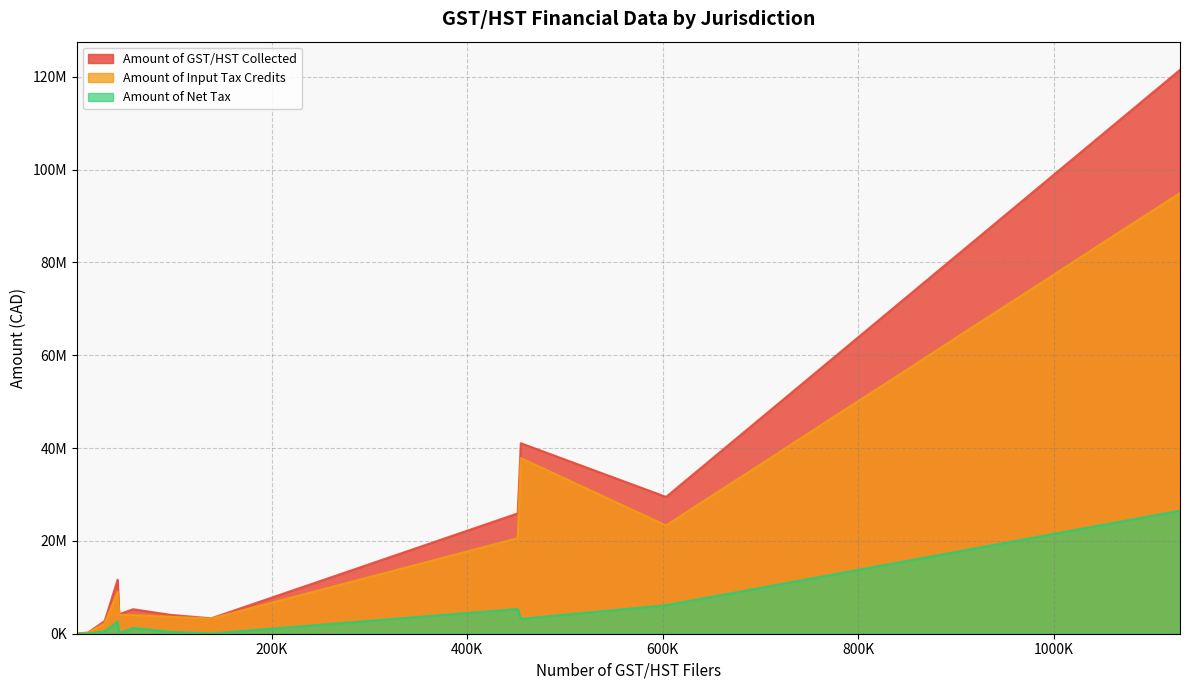

The Amount of GST/HST Collected series shows 168902440 at Ontario. True or false?

False